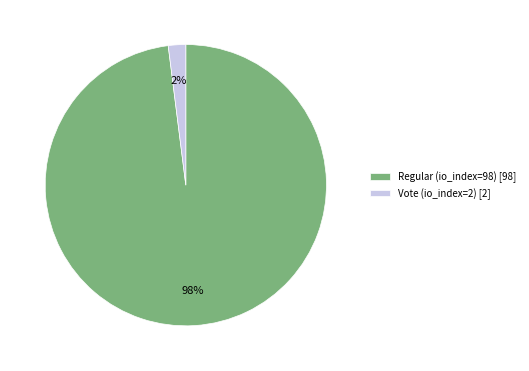

Is Regular (io_index=98) the majority of the pie?

Yes